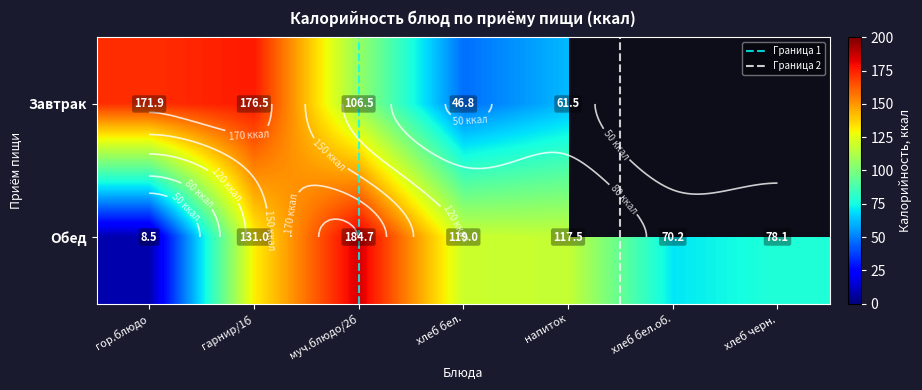

What is the greatest value displayed?

184.7